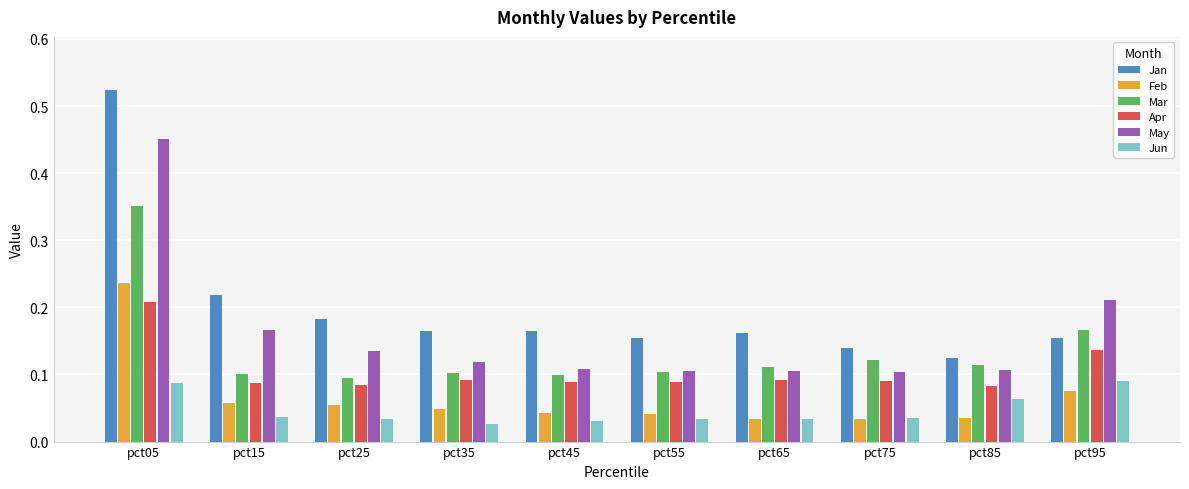

What is the sum of the Mar values at pct45 and pct95?

0.3